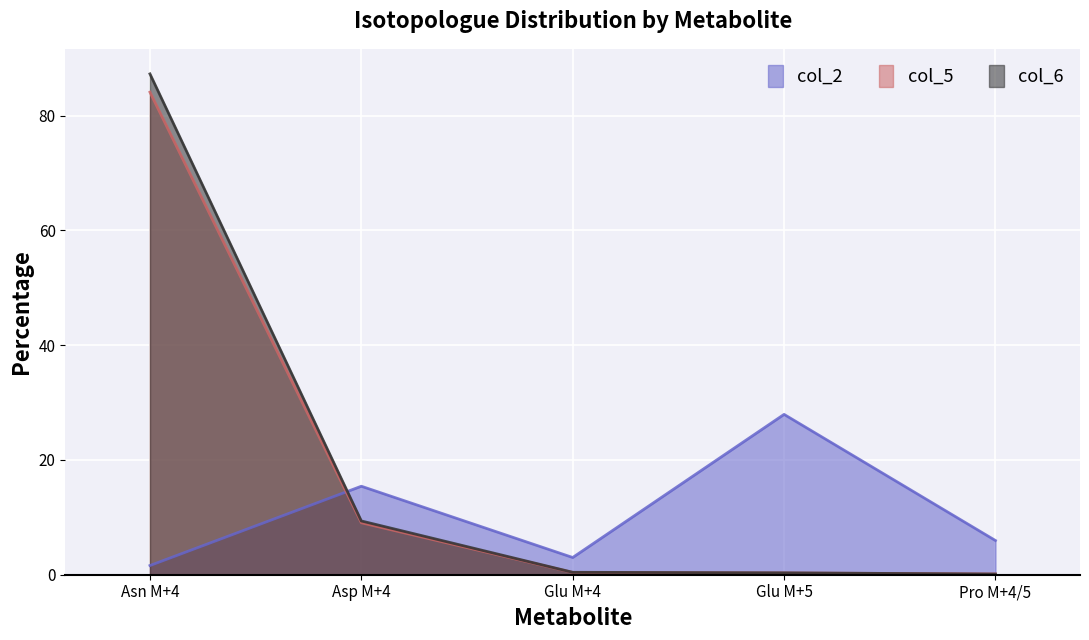

The col_2 series shows 1.6 at Asn M+4. True or false?

True